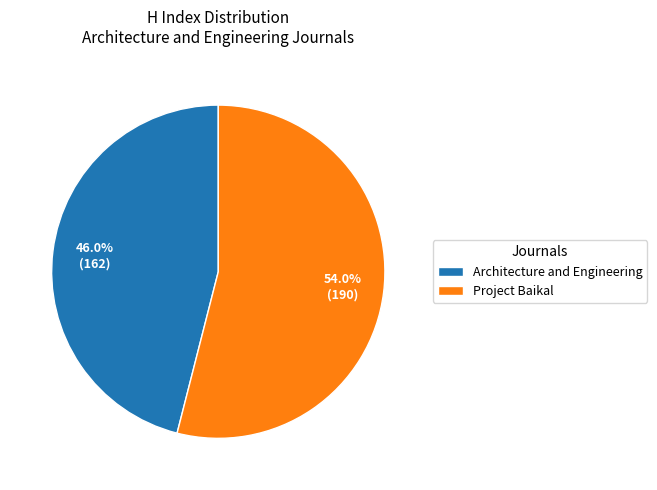

To the nearest percent, what is the difference between the Architecture and Engineering and Project Baikal slice percentages?

8%